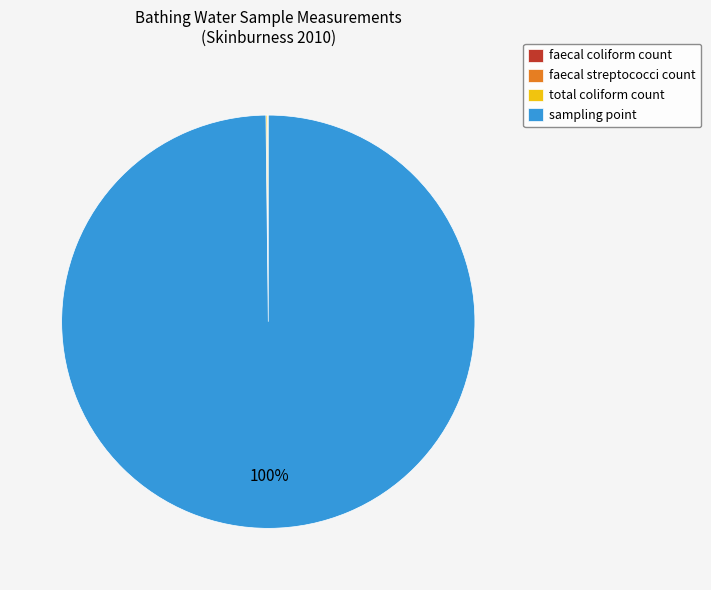

To the nearest percent, what is the difference between the largest and smallest slice percentages?

100%